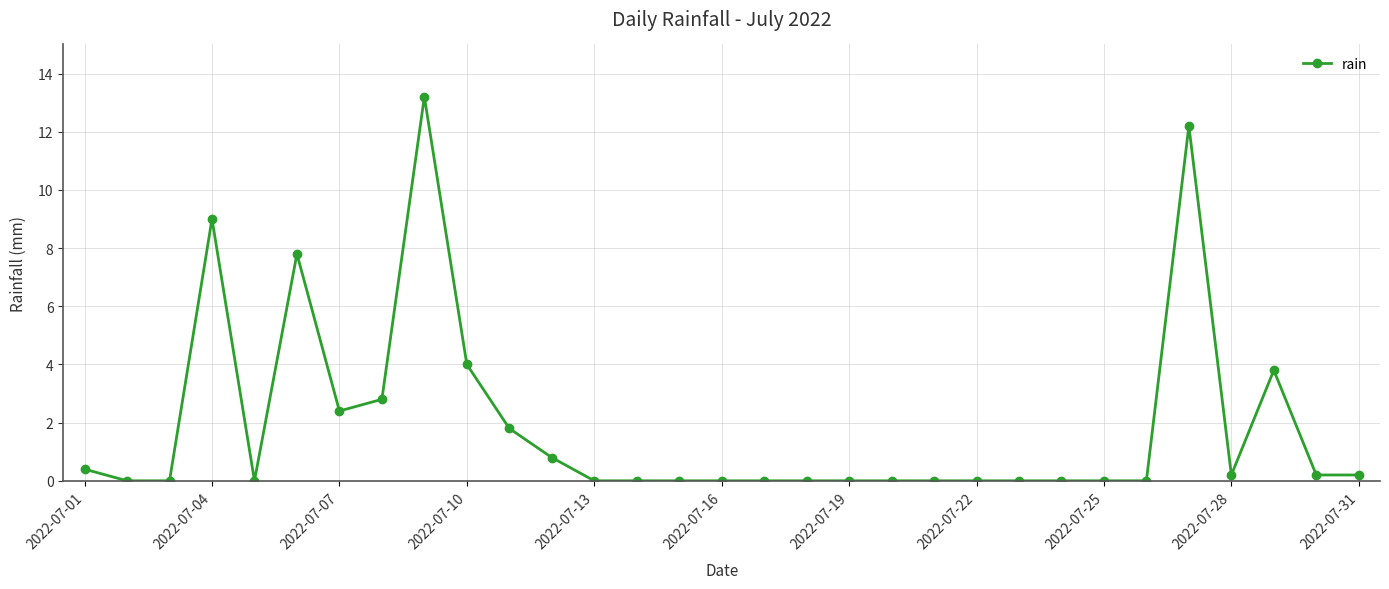

Is this an area chart (filled region under the line)?

No